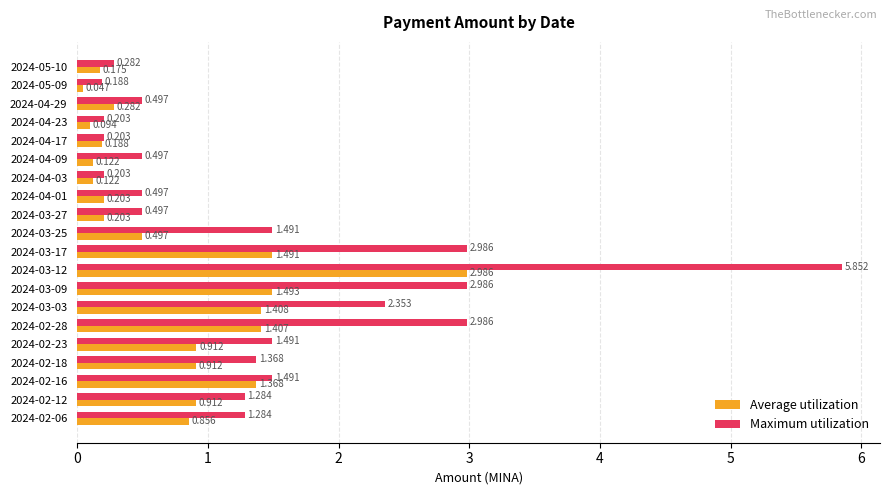

Which category has the highest value across all series?

2024-03-12